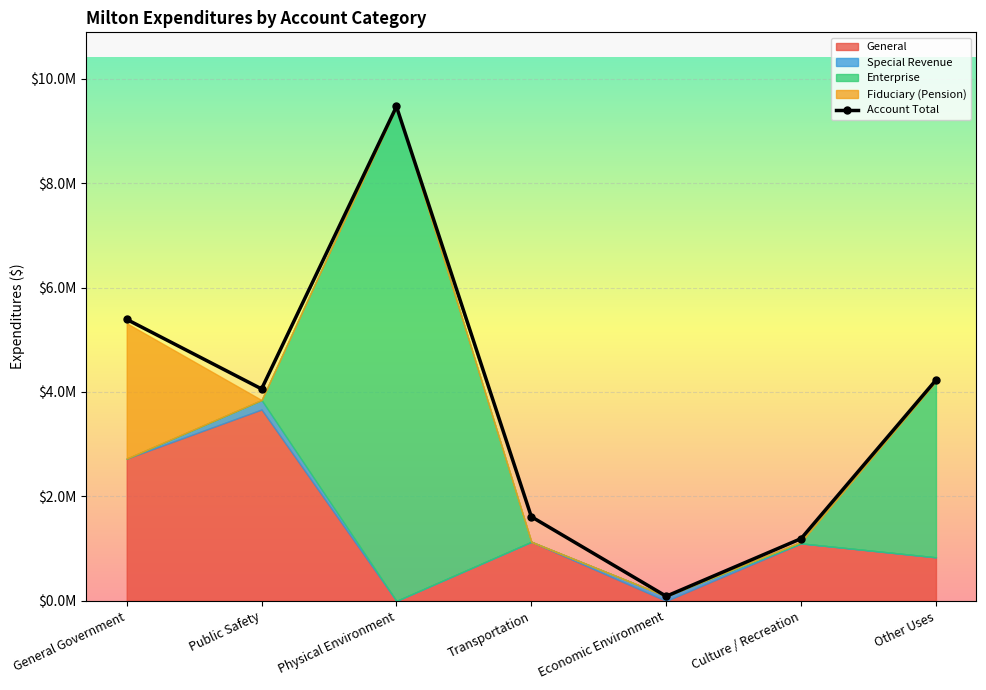

Rank the series at General Government from lowest to highest value.

Special Revenue, Enterprise, Fiduciary (Pension), General, Account Total